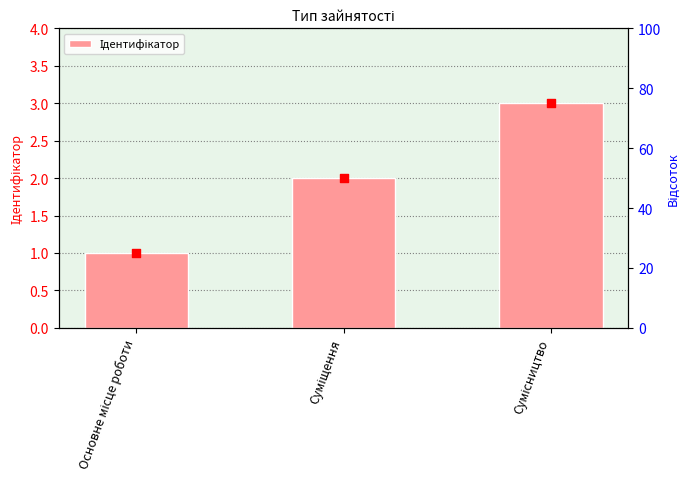

What is the change in value from Основне місце роботи to Суміщення?

+1